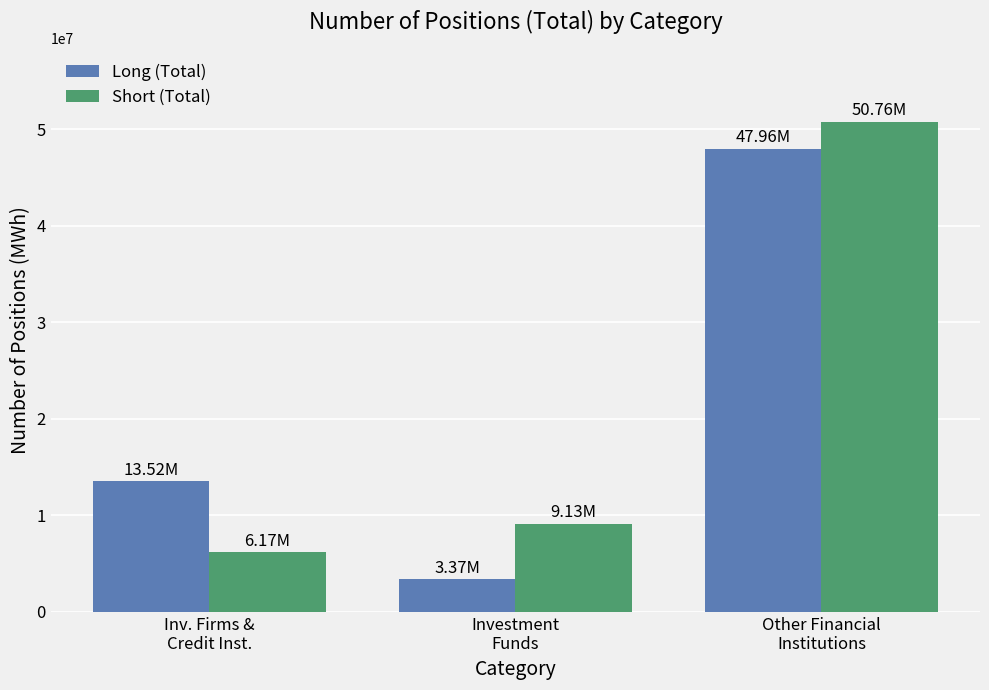

At Other Financial
Institutions, list the series in order from largest to smallest.

Short (Total), Long (Total)